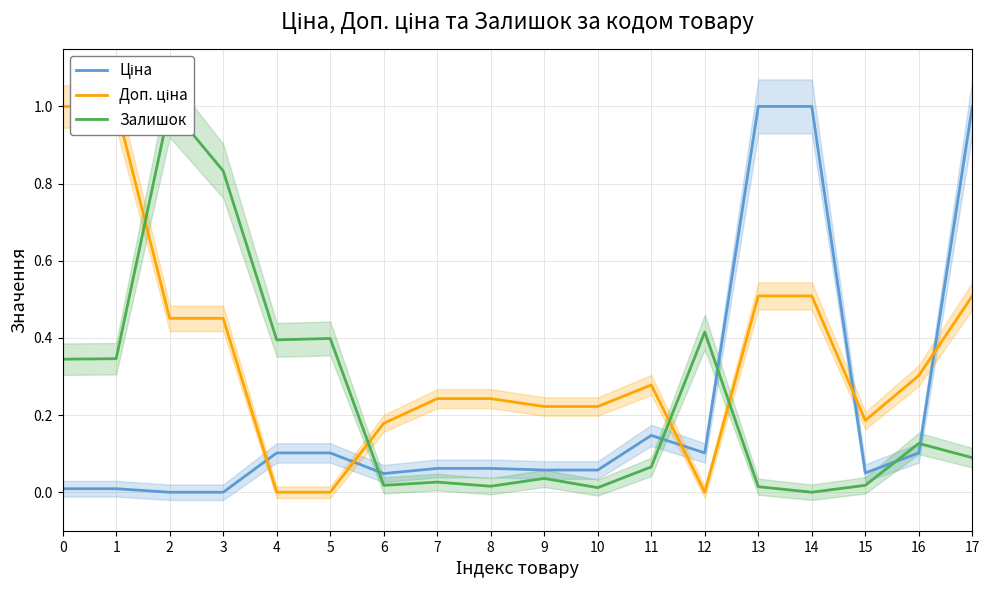

Is this an area chart (filled region under the line)?

No